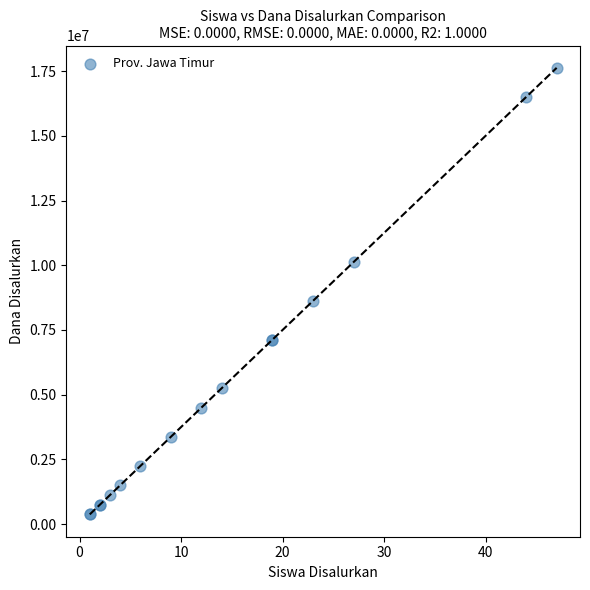

What Y value in the scatter plot is closest to 9000000?

8625000